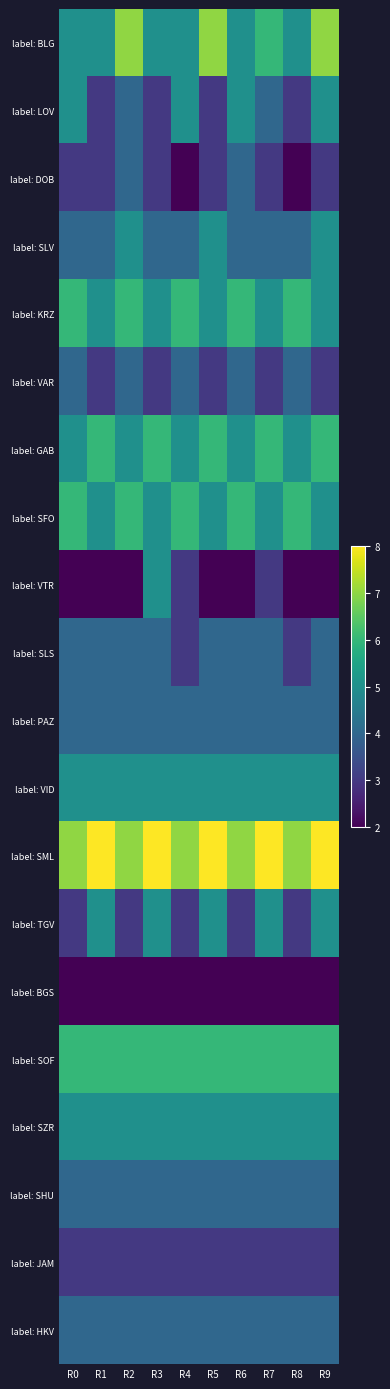

Reading right to left, list all the values displayed in this chart.

label: BLG: R9=7	R8=5	R7=6	R6=5	R5=7	R4=5	R3=5	R2=7	R1=5	R0=5
label: LOV: R9=5	R8=3	R7=4	R6=5	R5=3	R4=5	R3=3	R2=4	R1=3	R0=5
label: DOB: R9=3	R8=2	R7=3	R6=4	R5=3	R4=2	R3=3	R2=4	R1=3	R0=3
label: SLV: R9=5	R8=4	R7=4	R6=4	R5=5	R4=4	R3=4	R2=5	R1=4	R0=4
label: KRZ: R9=5	R8=6	R7=5	R6=6	R5=5	R4=6	R3=5	R2=6	R1=5	R0=6
label: VAR: R9=3	R8=4	R7=3	R6=4	R5=3	R4=4	R3=3	R2=4	R1=3	R0=4
label: GAB: R9=6	R8=5	R7=6	R6=5	R5=6	R4=5	R3=6	R2=5	R1=6	R0=5
label: SFO: R9=5	R8=6	R7=5	R6=6	R5=5	R4=6	R3=5	R2=6	R1=5	R0=6
label: VTR: R9=2	R8=2	R7=3	R6=2	R5=2	R4=3	R3=5	R2=2	R1=2	R0=2
label: SLS: R9=4	R8=3	R7=4	R6=4	R5=4	R4=3	R3=4	R2=4	R1=4	R0=4
label: PAZ: R9=4	R8=4	R7=4	R6=4	R5=4	R4=4	R3=4	R2=4	R1=4	R0=4
label: VID: R9=5	R8=5	R7=5	R6=5	R5=5	R4=5	R3=5	R2=5	R1=5	R0=5
label: SML: R9=8	R8=7	R7=8	R6=7	R5=8	R4=7	R3=8	R2=7	R1=8	R0=7
label: TGV: R9=5	R8=3	R7=5	R6=3	R5=5	R4=3	R3=5	R2=3	R1=5	R0=3
label: BGS: R9=2	R8=2	R7=2	R6=2	R5=2	R4=2	R3=2	R2=2	R1=2	R0=2
label: SOF: R9=6	R8=6	R7=6	R6=6	R5=6	R4=6	R3=6	R2=6	R1=6	R0=6
label: SZR: R9=5	R8=5	R7=5	R6=5	R5=5	R4=5	R3=5	R2=5	R1=5	R0=5
label: SHU: R9=4	R8=4	R7=4	R6=4	R5=4	R4=4	R3=4	R2=4	R1=4	R0=4
label: JAM: R9=3	R8=3	R7=3	R6=3	R5=3	R4=3	R3=3	R2=3	R1=3	R0=3
label: HKV: R9=4	R8=4	R7=4	R6=4	R5=4	R4=4	R3=4	R2=4	R1=4	R0=4